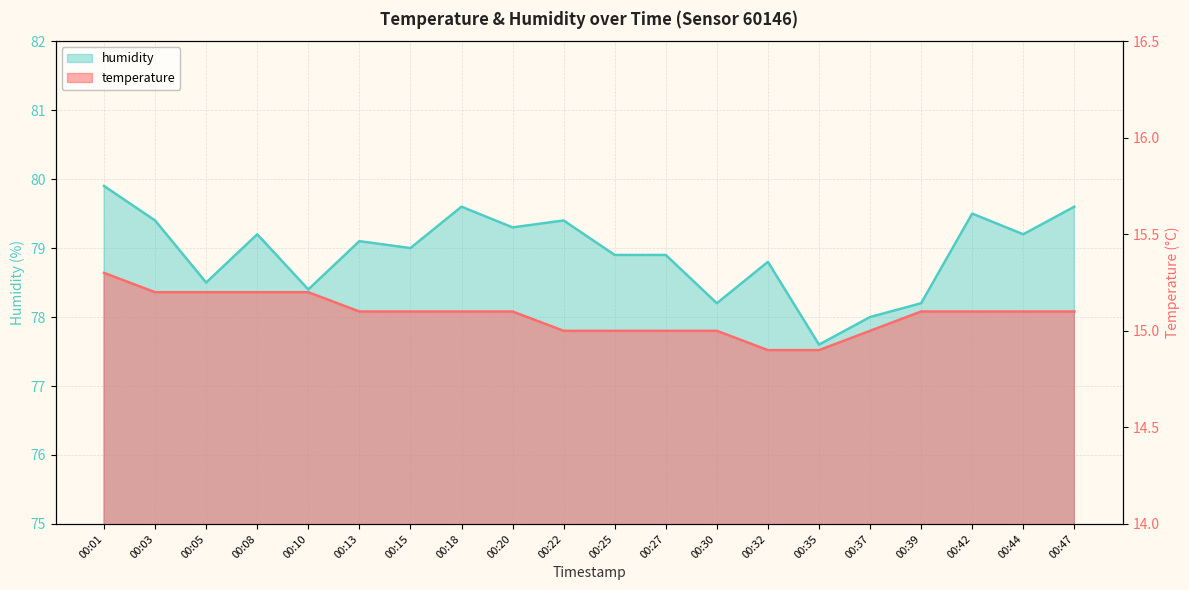

Is it true that humidity equals 78.5 at 00:05?

True